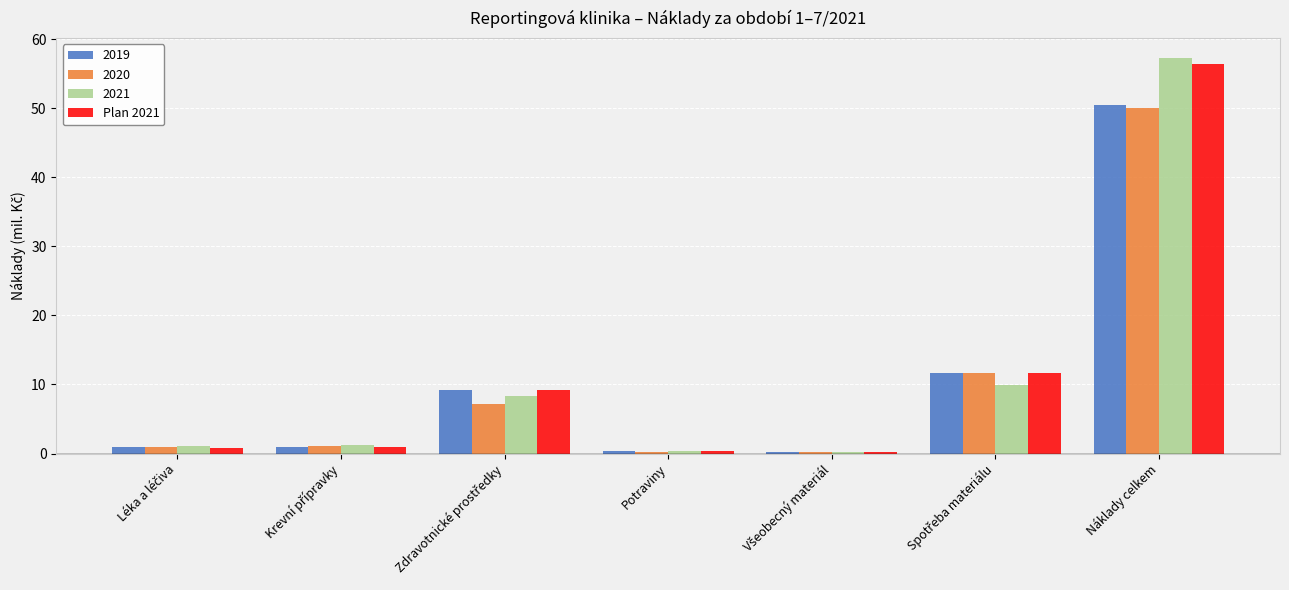

Which series has the widest spread of values?

2021